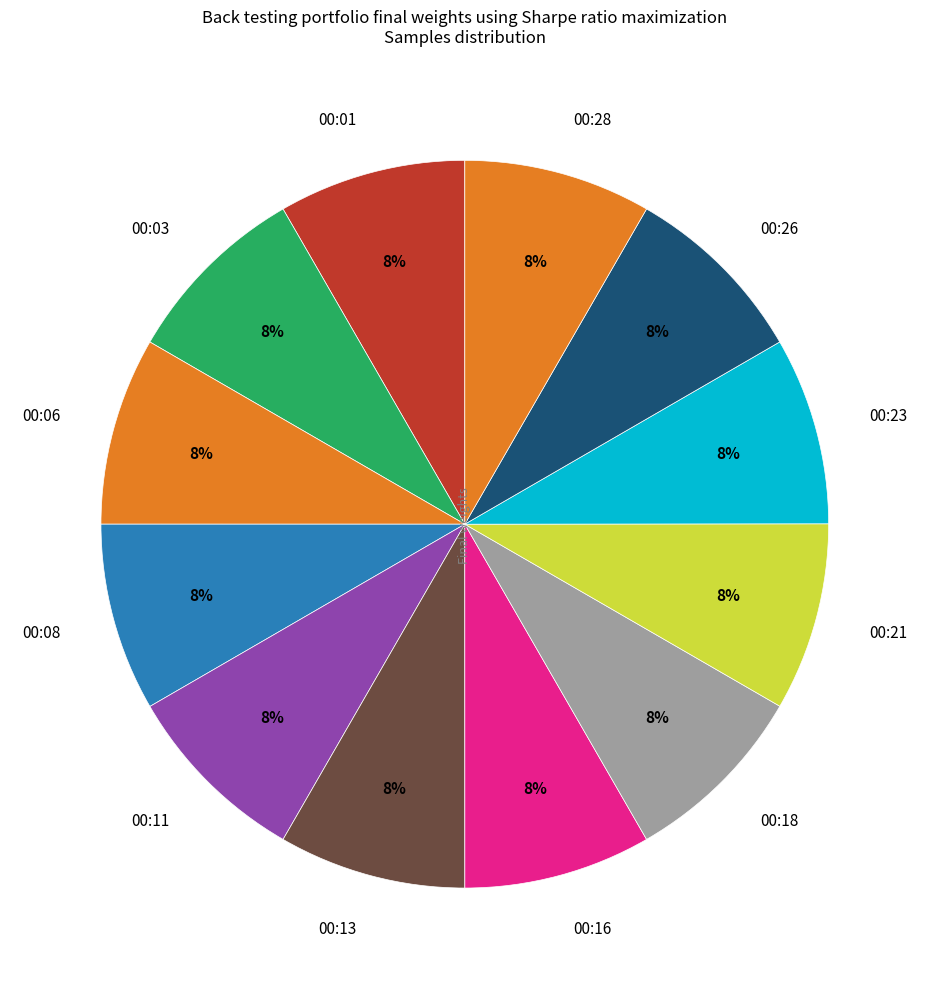

What percentage is the 00:13 slice, to the nearest percent?

8%